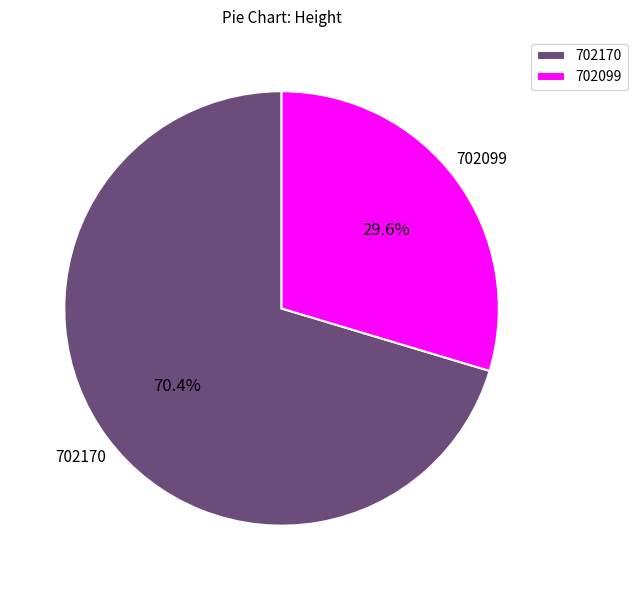

Does 702099 account for over 50% of the chart?

No